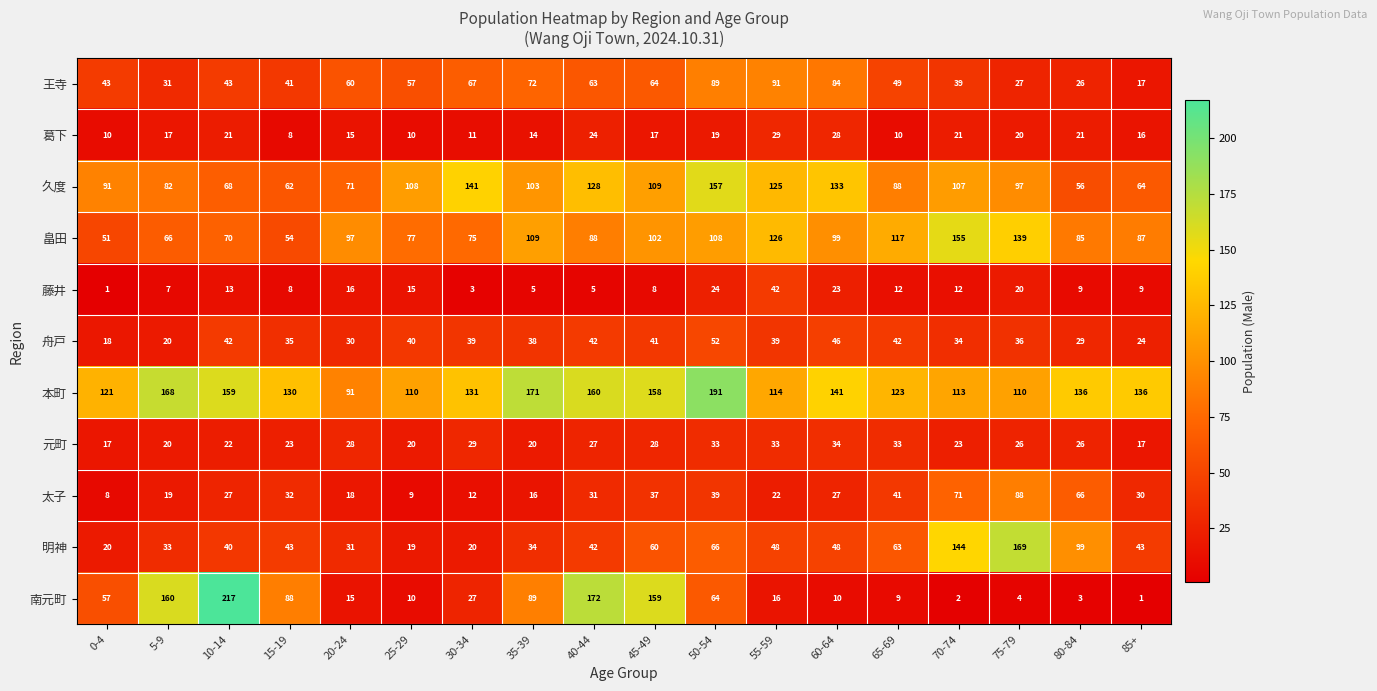

At 50-54, list the series in order from largest to smallest.

本町, 久度, 畠田, 王寺, 明神, 南元町, 舟戸, 太子, 元町, 藤井, 葛下